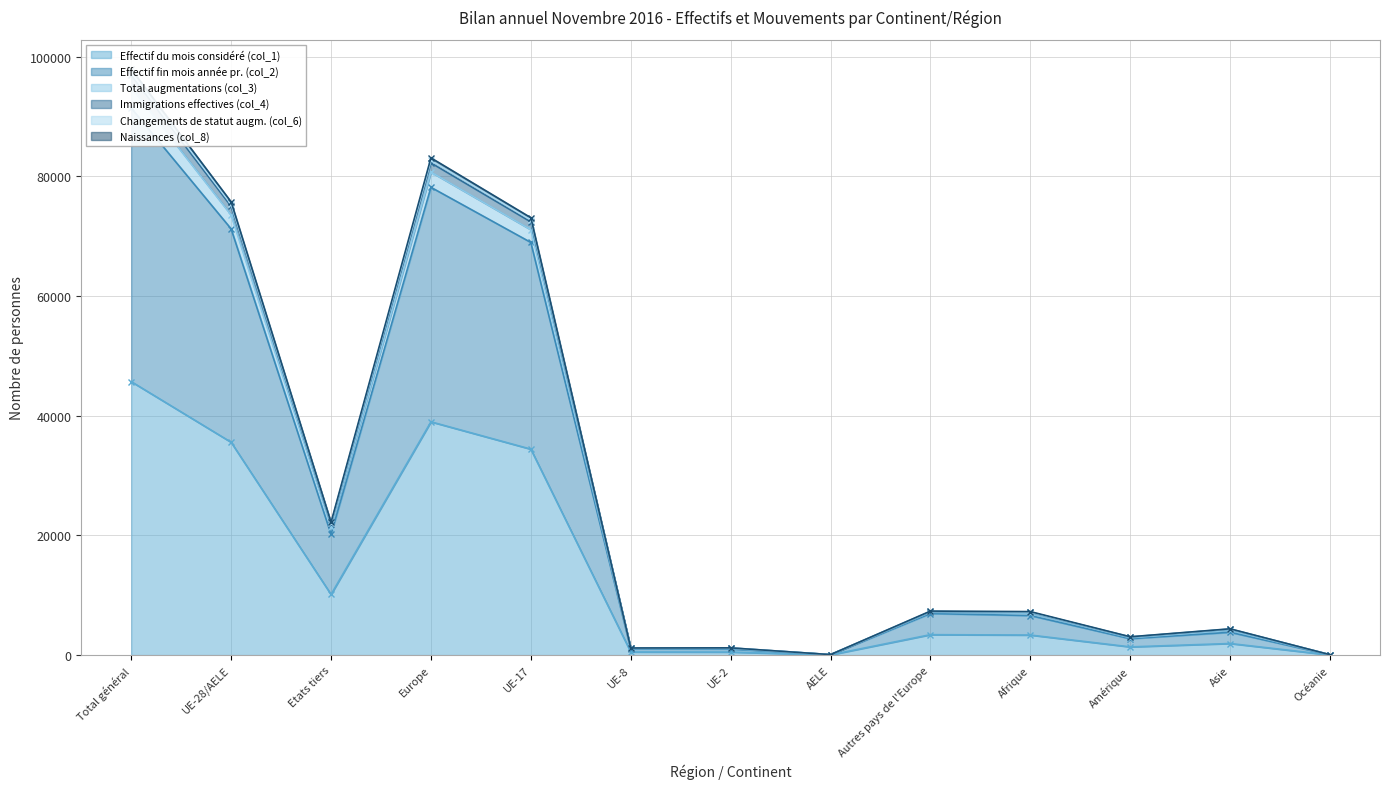

What is the total value across all series at Autres pays de l'Europe?

39474